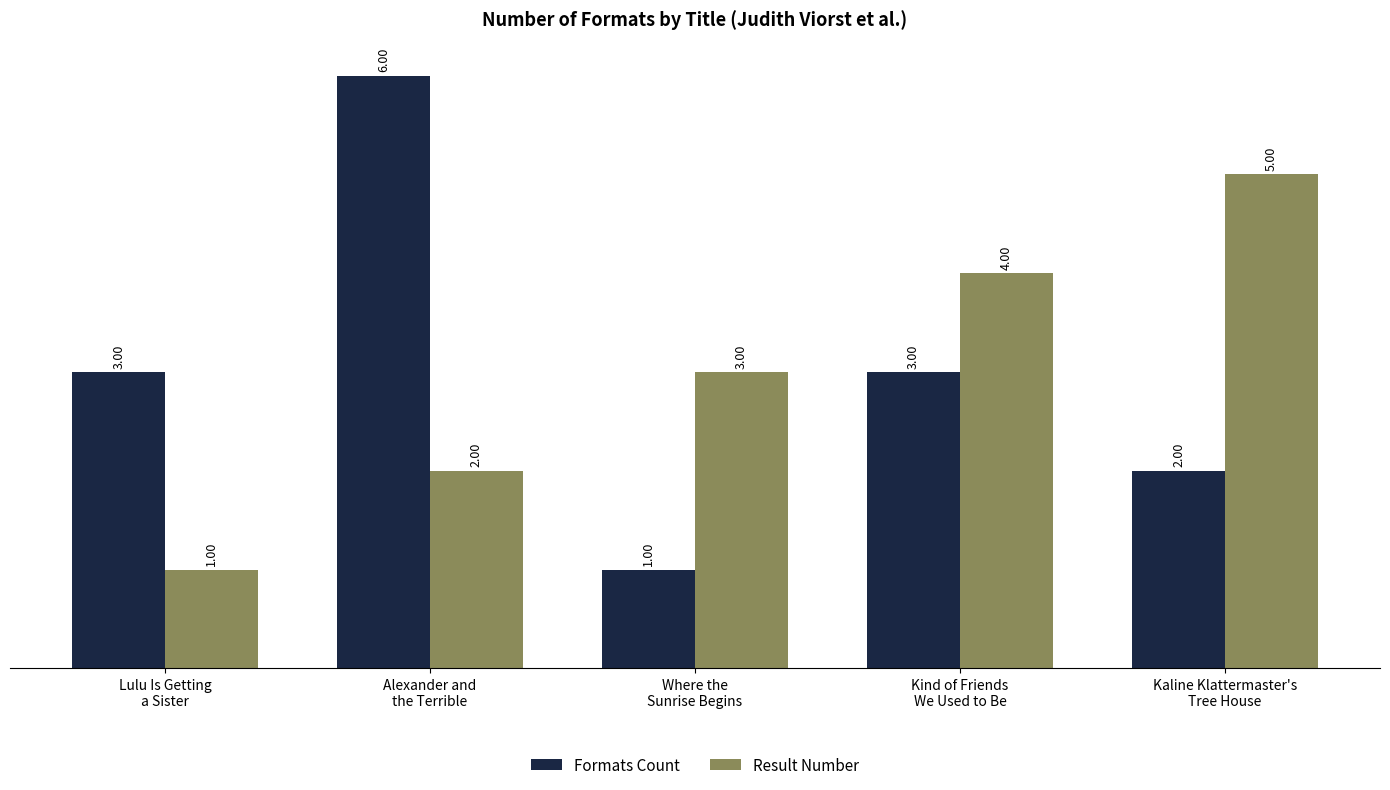

How many categories are shown in the chart?

5